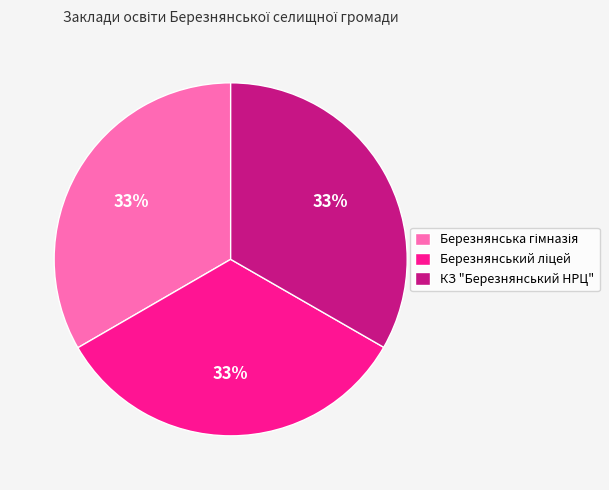

Is there any slice that represents more than half of the pie?

No